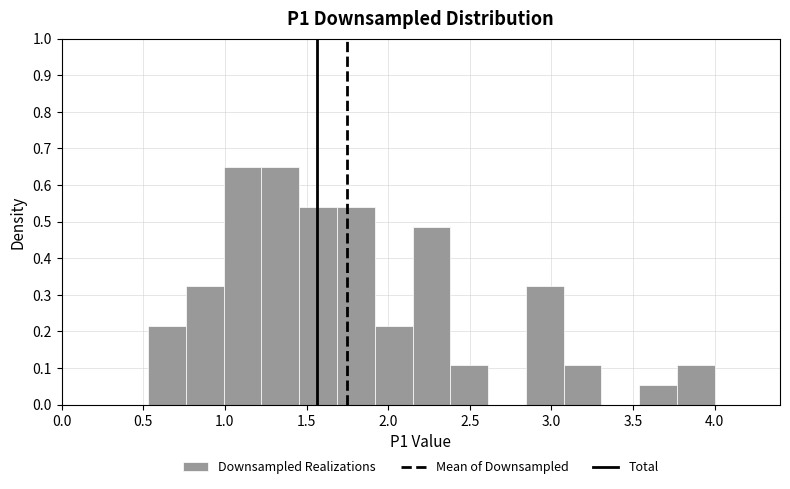

Reading left to right, transcribe this chart: for each bar, give the range it covers on the x-axis and its height. Neither the bar edges nor the heights are printed on the chart, so give them approximately, as read against the axes.

0.55 to 0.75: 0.22
0.75 to 1.00: 0.32
1.00 to 1.20: 0.65
1.20 to 1.45: 0.65
1.45 to 1.70: 0.54
1.70 to 1.90: 0.54
1.90 to 2.15: 0.22
2.15 to 2.40: 0.49
2.40 to 2.60: 0.11
2.60 to 2.85: 0
2.85 to 3.05: 0.32
3.05 to 3.30: 0.11
3.30 to 3.55: 0
3.55 to 3.75: 0.05
3.75 to 4.00: 0.11